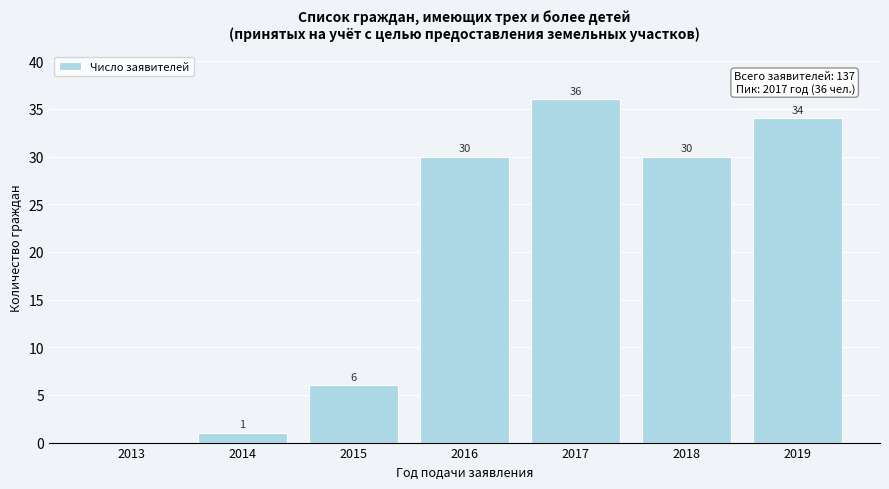

Reading right to left, list all the values displayed in this chart.

2019=34	2018=30	2017=36	2016=30	2015=6	2014=1	2013=0